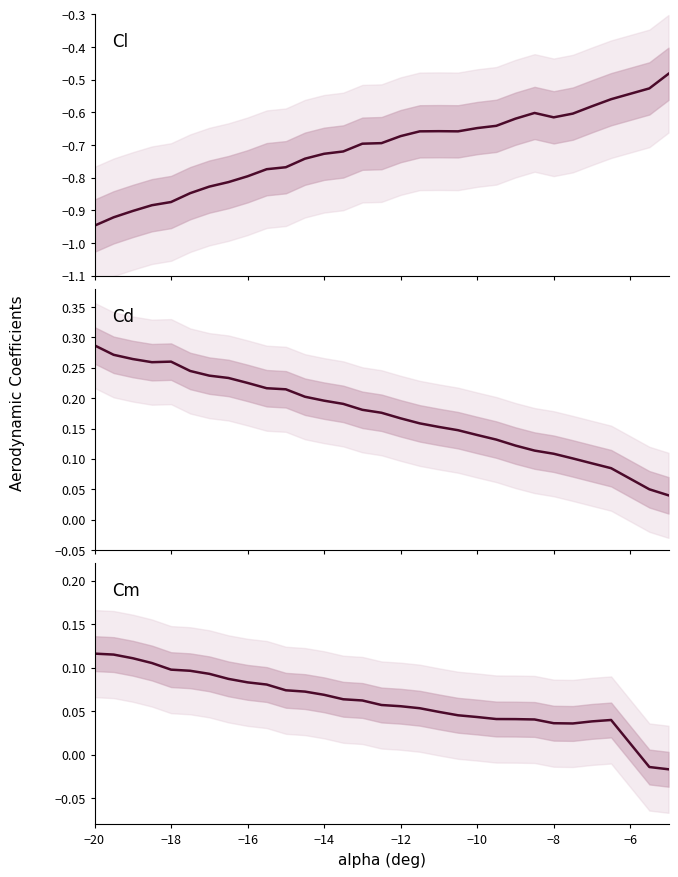

What are all the series names shown in the legend?

Cl, Cd, Cm